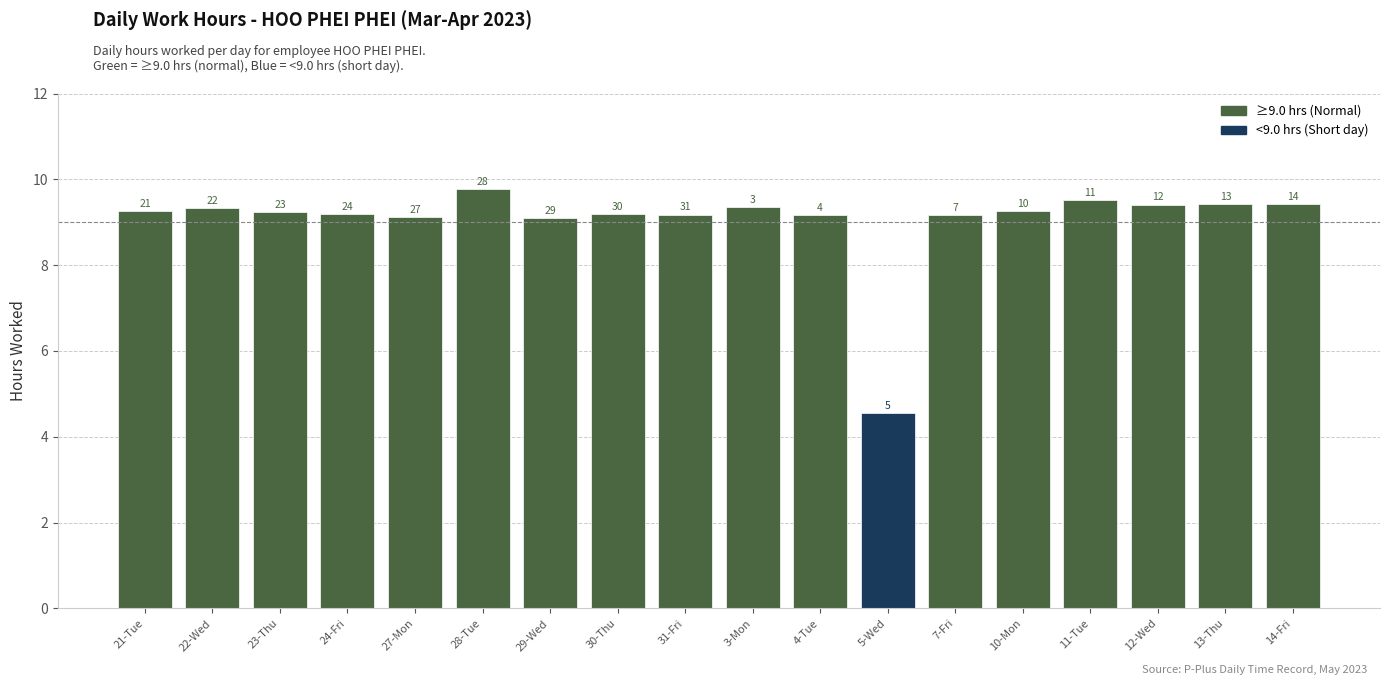

What value does the data have at 4-Tue?

9.2